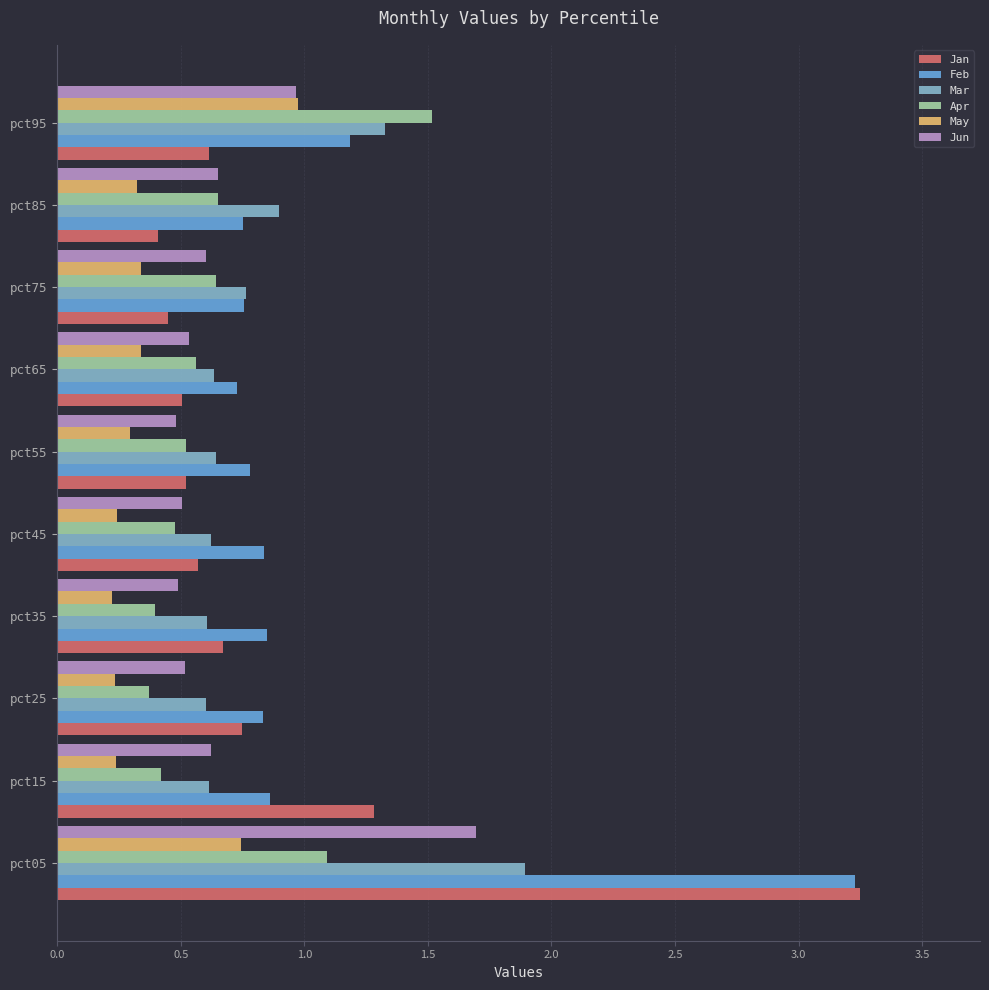

Is it true that Mar equals 0.9 at pct45?

False